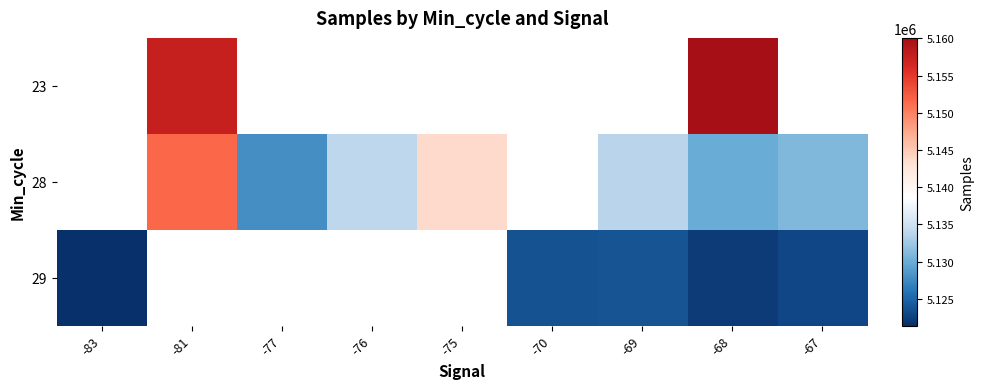

Rank the categories by 29 value from lowest to highest.

-83, -81, -77, -76, -75, -68, -67, -70, -69